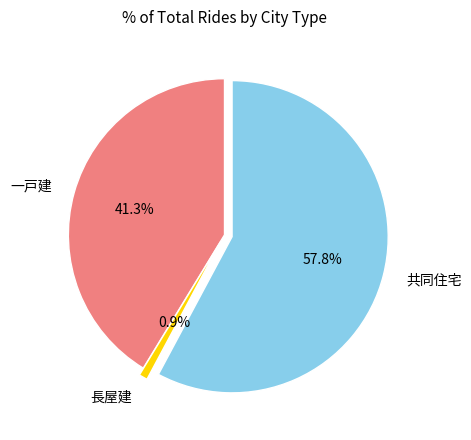

To the nearest percent, what portion does 共同住宅 represent?

58%